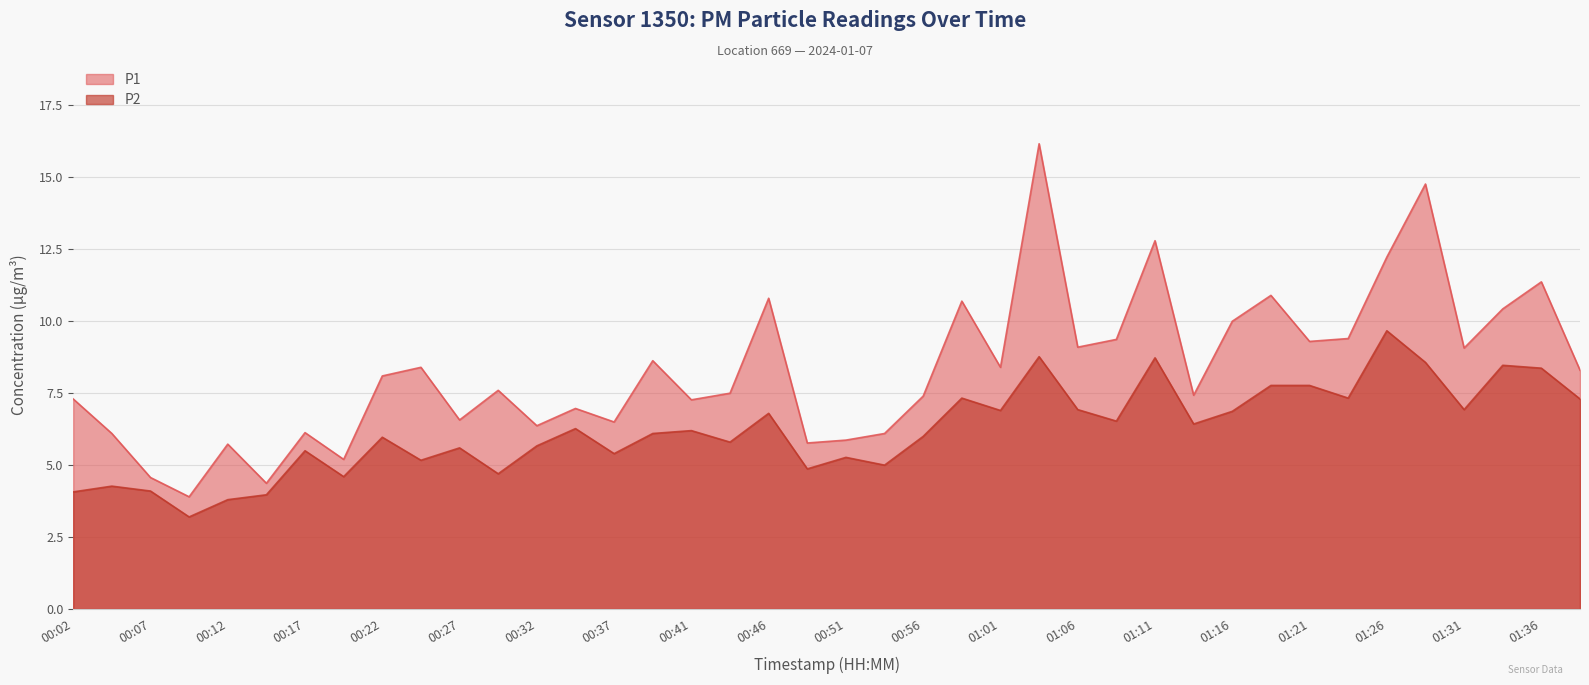

True or false: P2 has a value of 7.8 at 01:19.

True